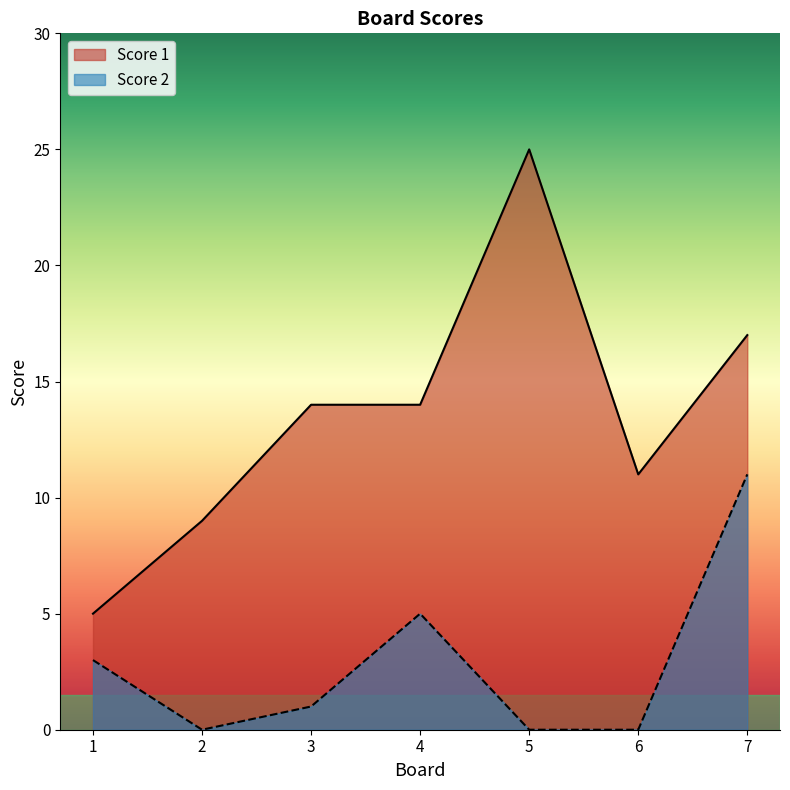

True or false: Score 1 and Score 2 intersect in this chart.

False